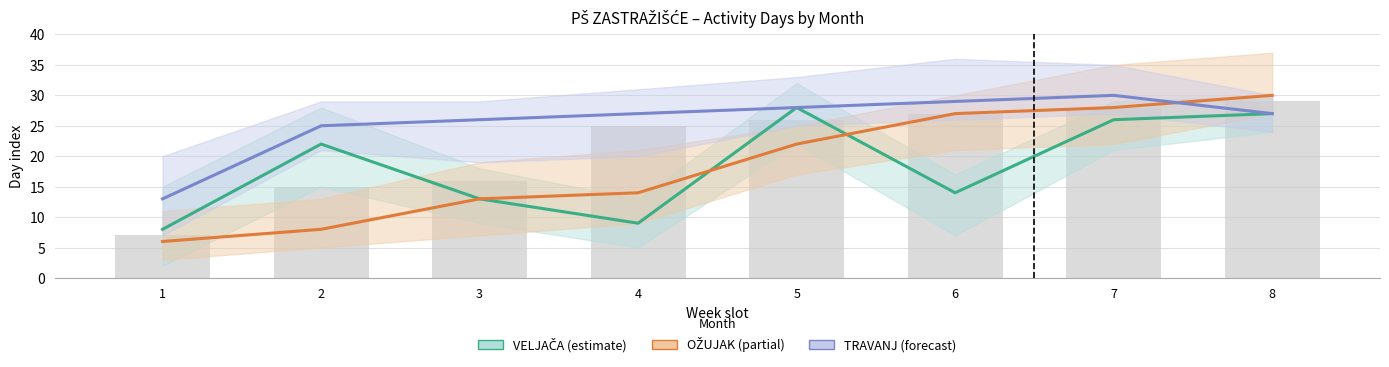

List the labels in order of VELJAČA value, largest first.

5, 8, 7, 2, 6, 3, 4, 1